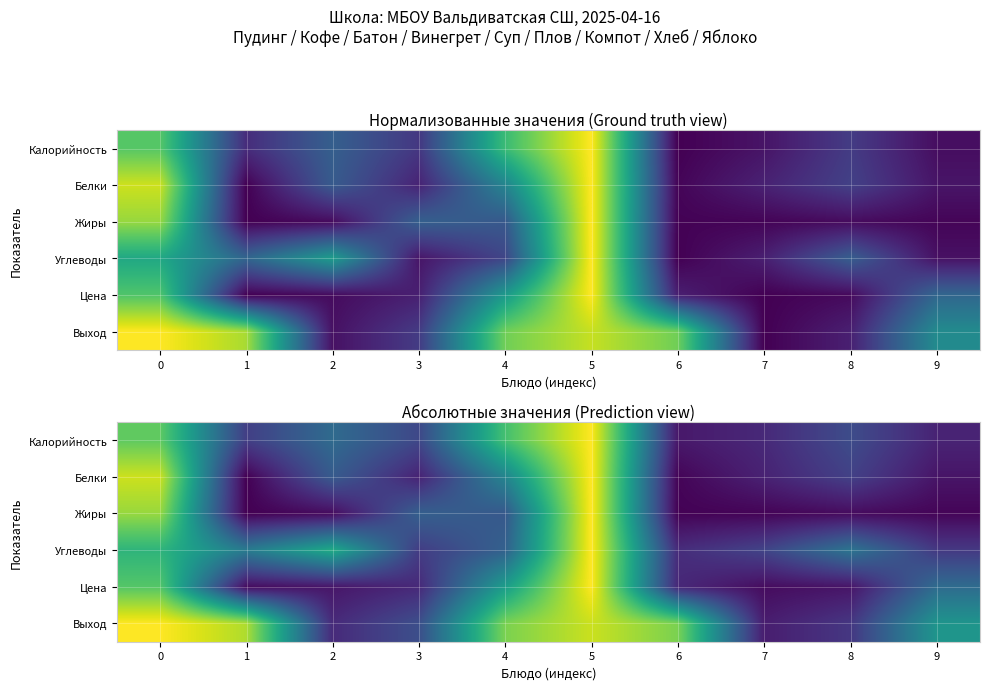

At which category is the sum across all series the highest?

5